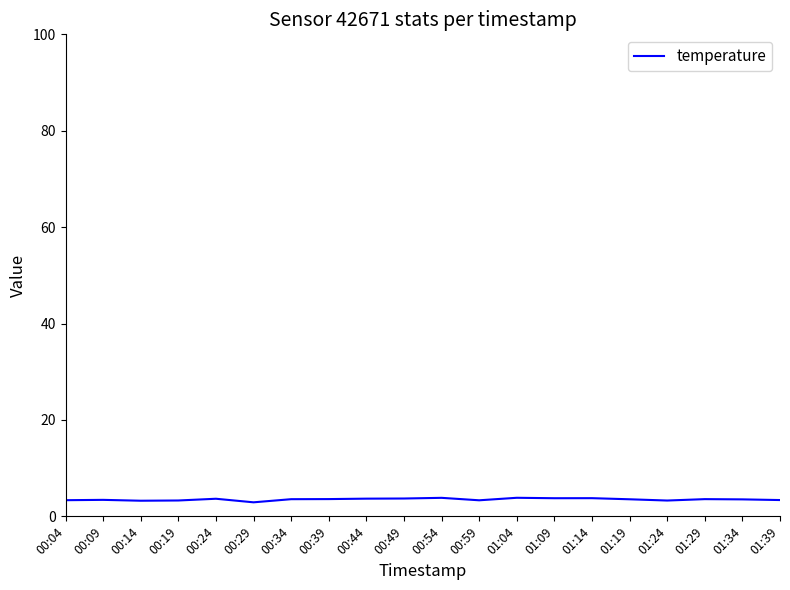

What is the smallest value displayed?

2.9